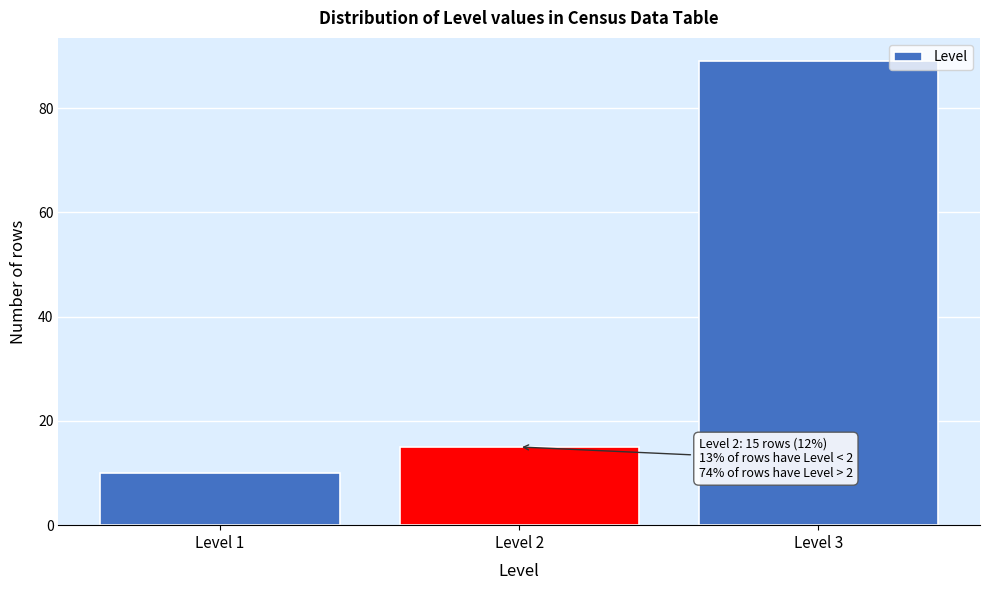

Which range on the x-axis has the tallest bar?

2.5 to 3.5